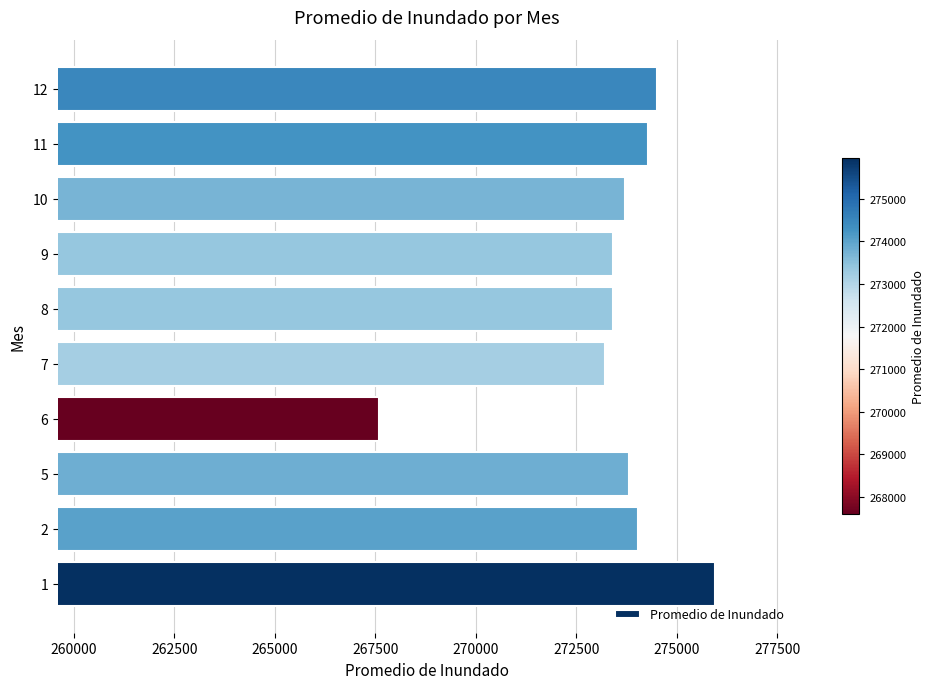

What is the minimum value shown in the chart?

267600.0